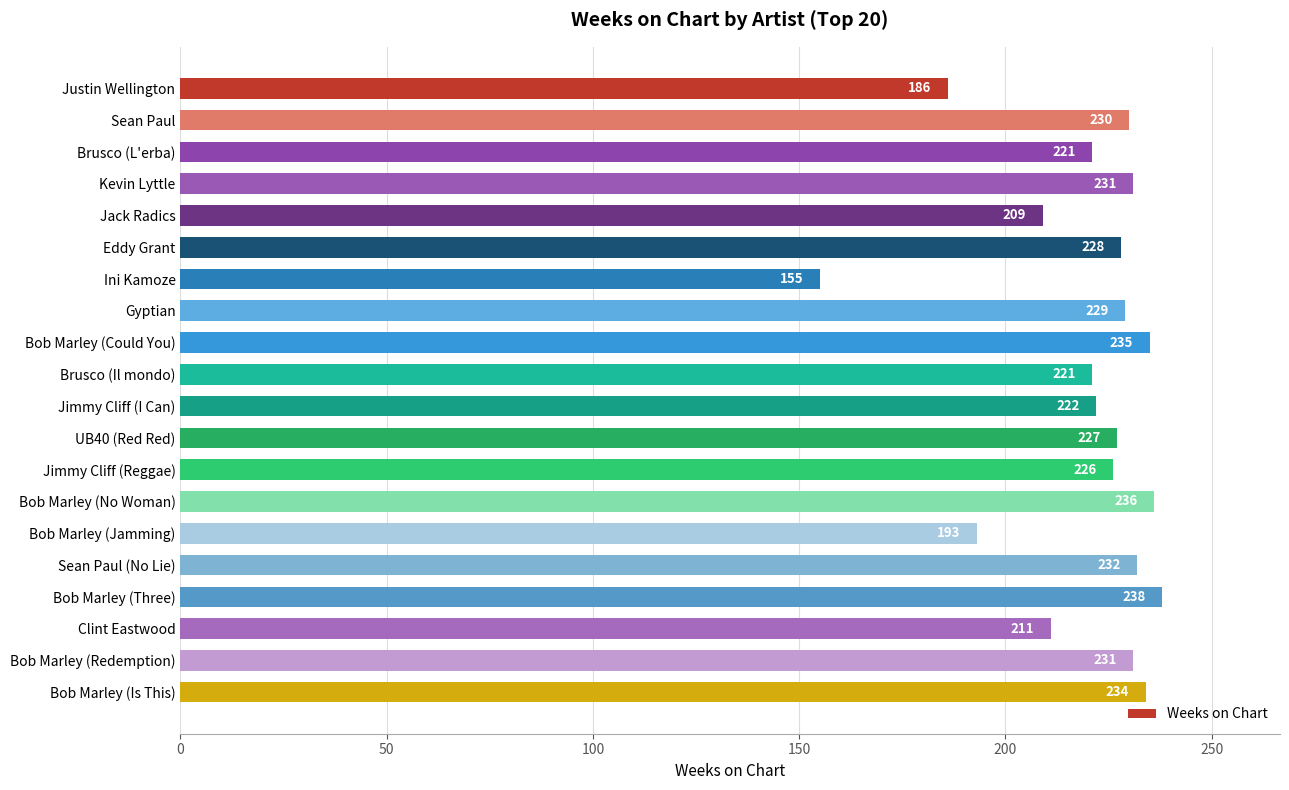

Which has a higher value, Eddy Grant or Gyptian?

Gyptian